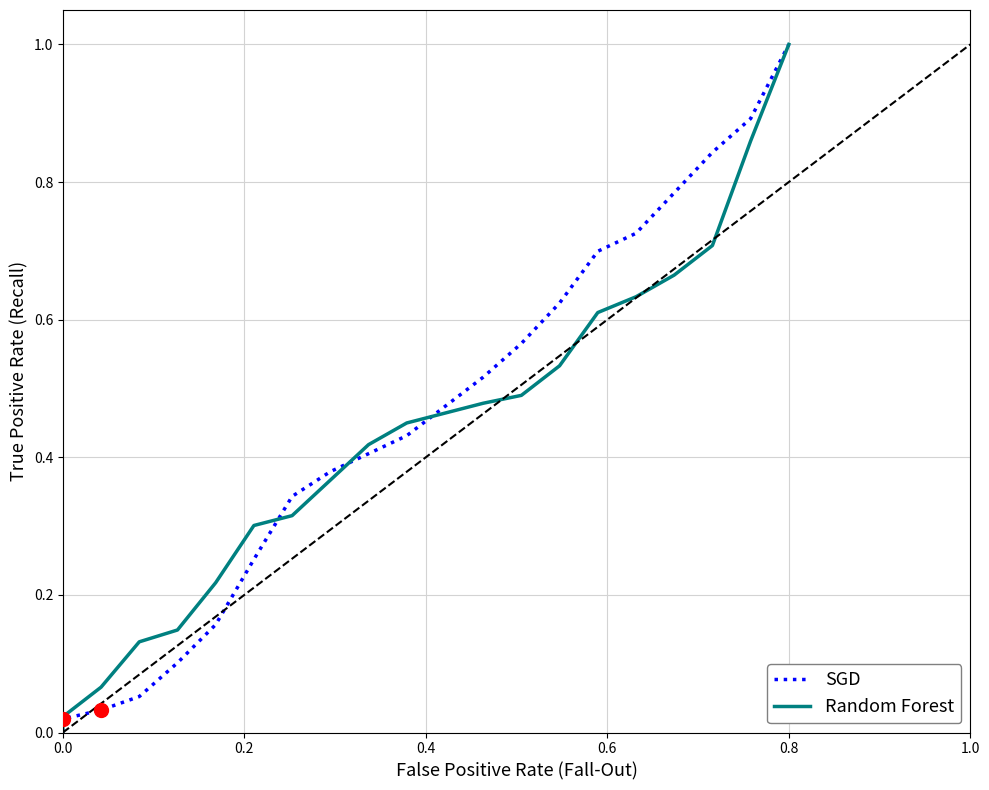

Reading left to right, what are all the values shown in this chart?

SGD: 0.0	0.0	0.0	0.1	0.1	0.2	0.3	0.3	0.4	0.4	0.4	0.5	0.5	0.6	0.6	0.7	0.7	0.8	0.8	0.9	1.0
Random Forest: 0.0	0.0	0.1	0.1	0.1	0.2	0.3	0.3	0.4	0.4	0.4	0.5	0.5	0.5	0.5	0.6	0.6	0.7	0.7	0.9	1.0